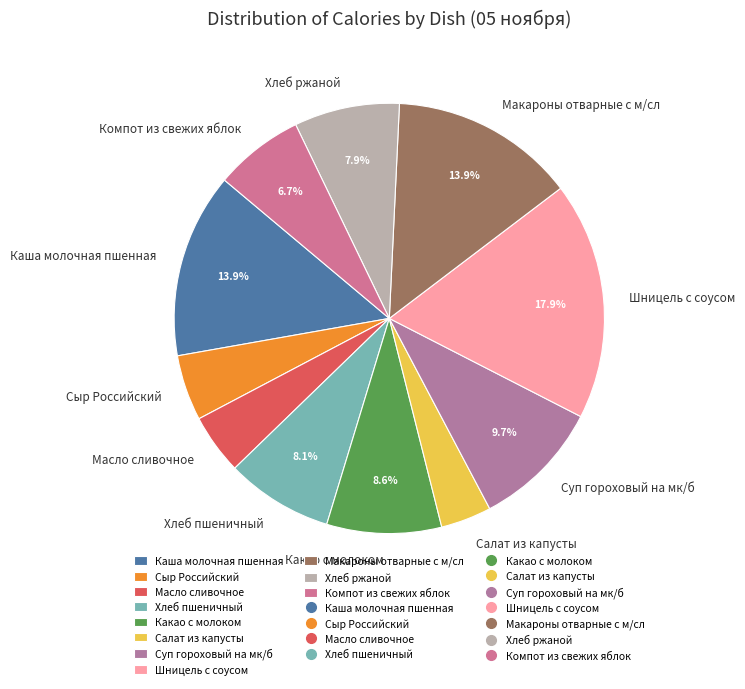

To the nearest percent, what percentage of the pie is Каша молочная пшенная?

14%